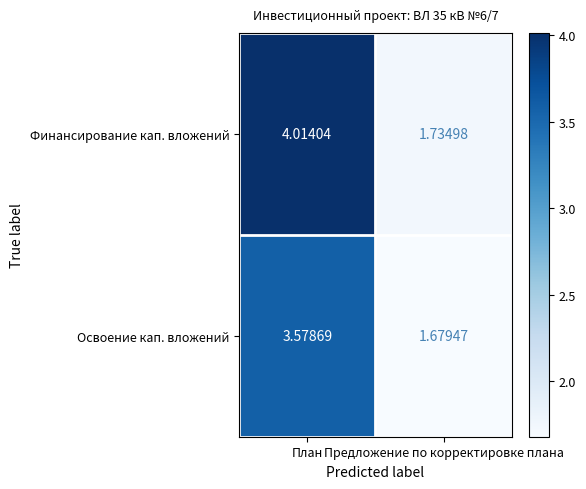

At how many categories does at least one series exceed 2?

1